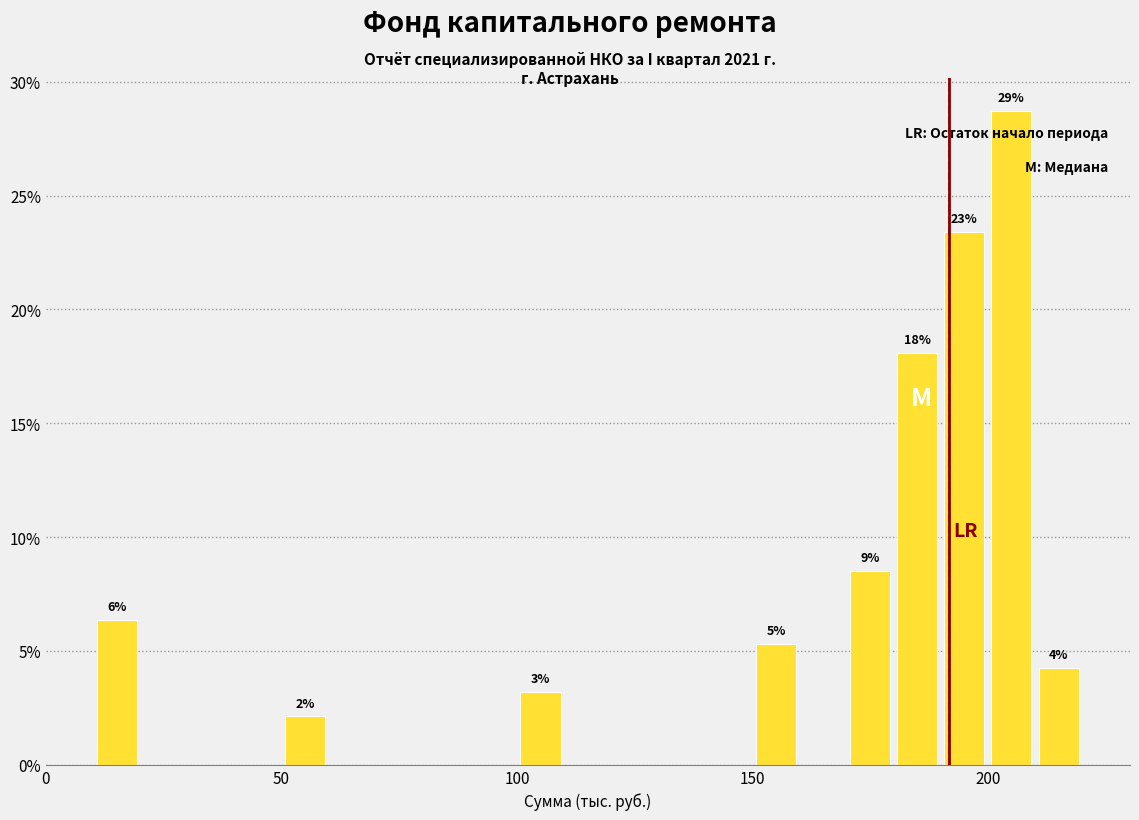

Around what value on the x-axis is the tallest bar? Give the approximate position of its centre, as read against the axis.

205